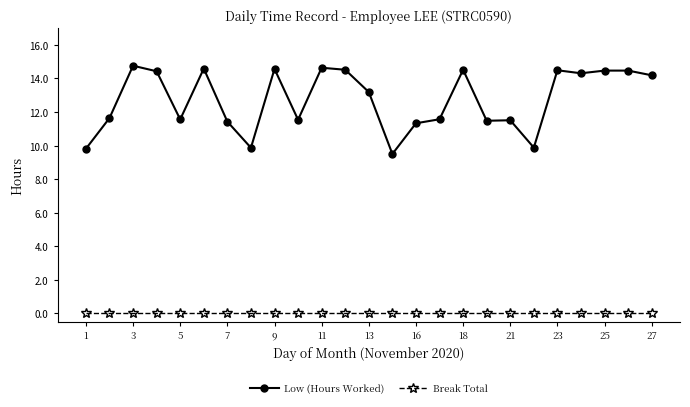

What is the sum of all Low (Hours Worked) values?

318.3